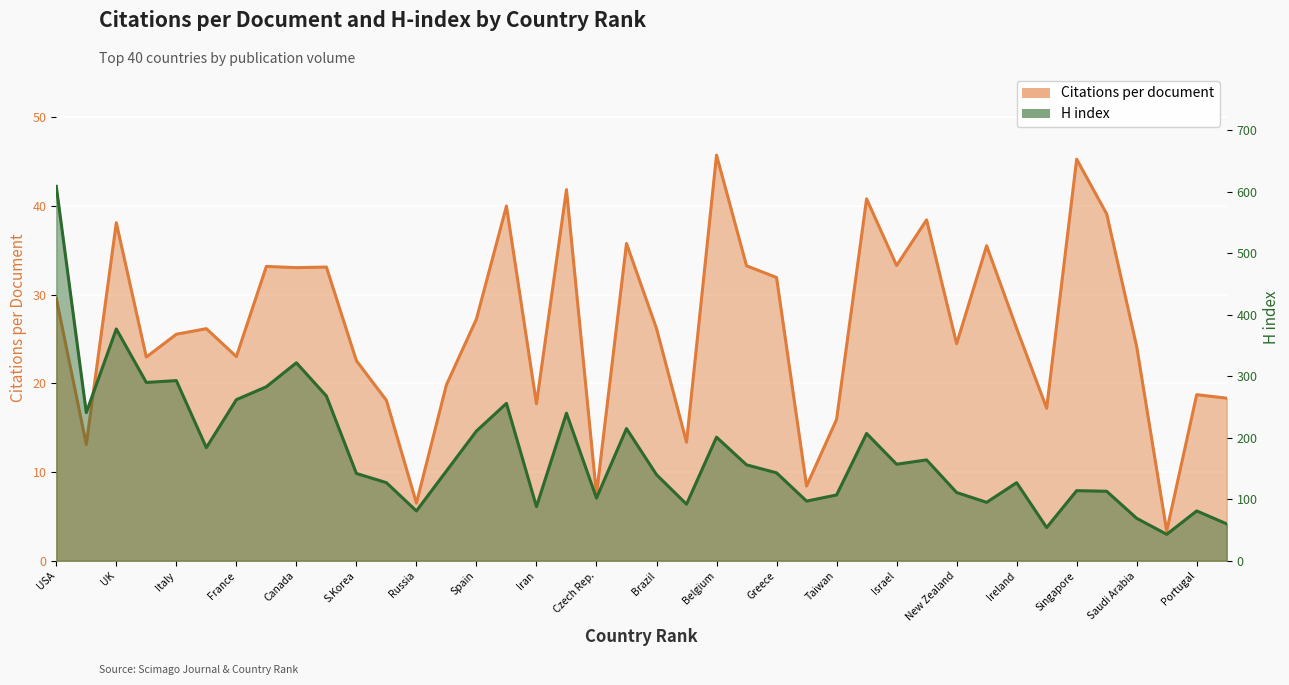

Where is the first local maximum for Citations per document?

UK